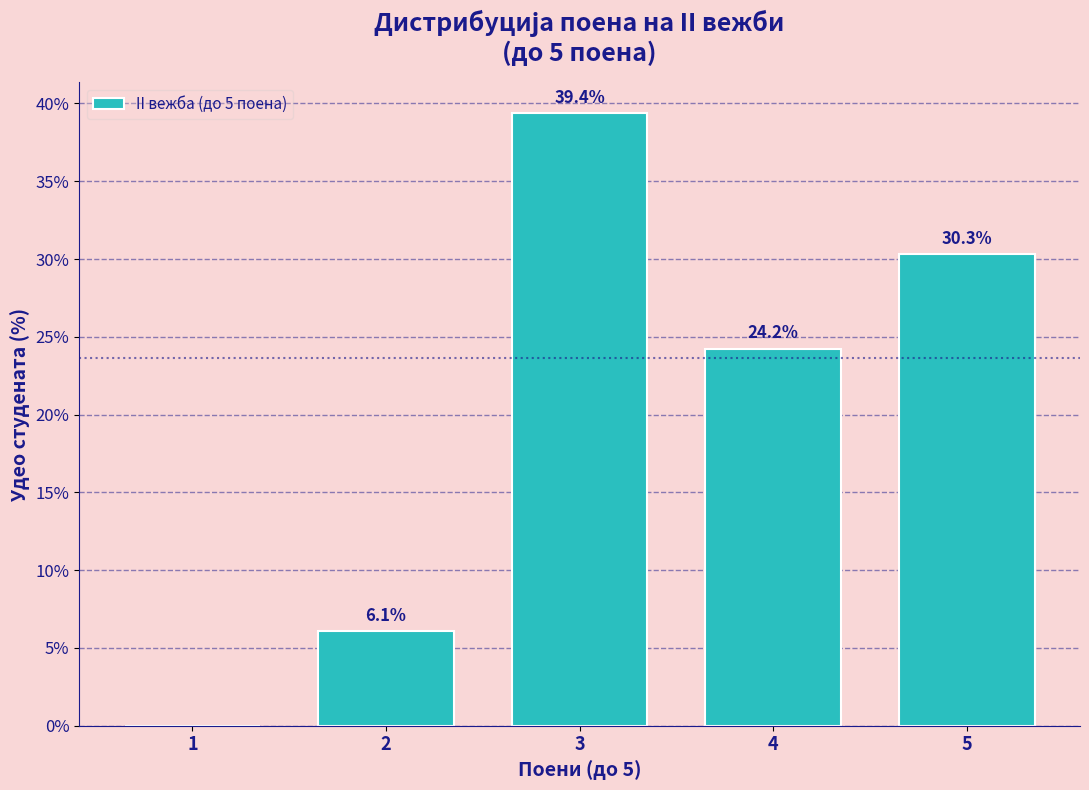

Reading right to left, extract all data points from this chart.

5=30.3	4=24.2	3=39.4	2=6.1	1=0.0